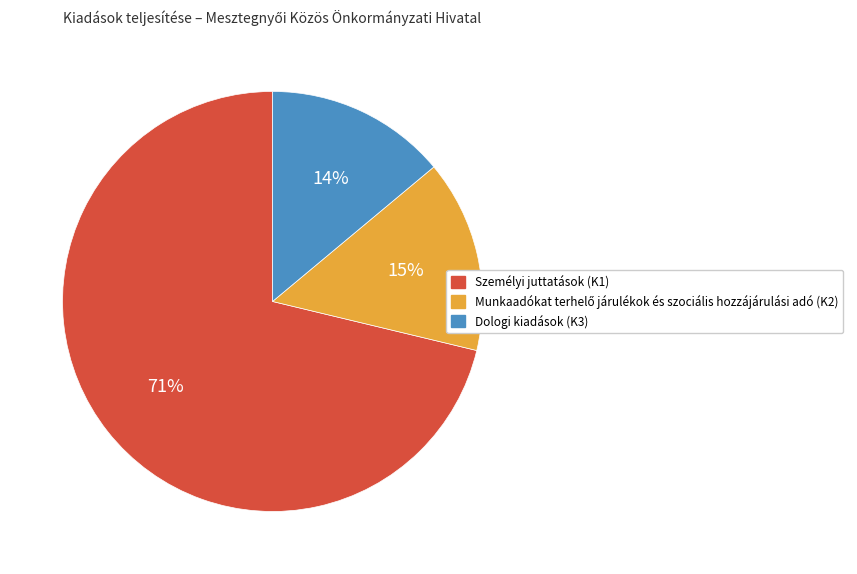

What is the majority slice?

Személyi juttatások (K1)